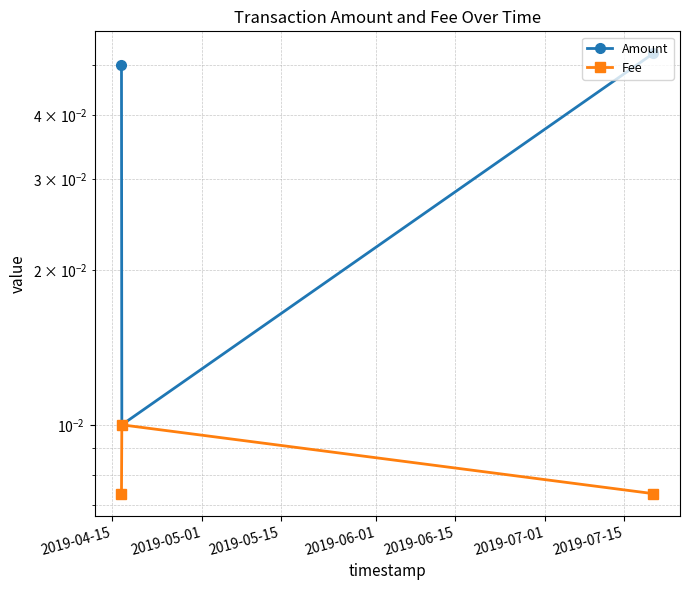

Rank the series by their average value, from highest to lowest.

Amount, Fee